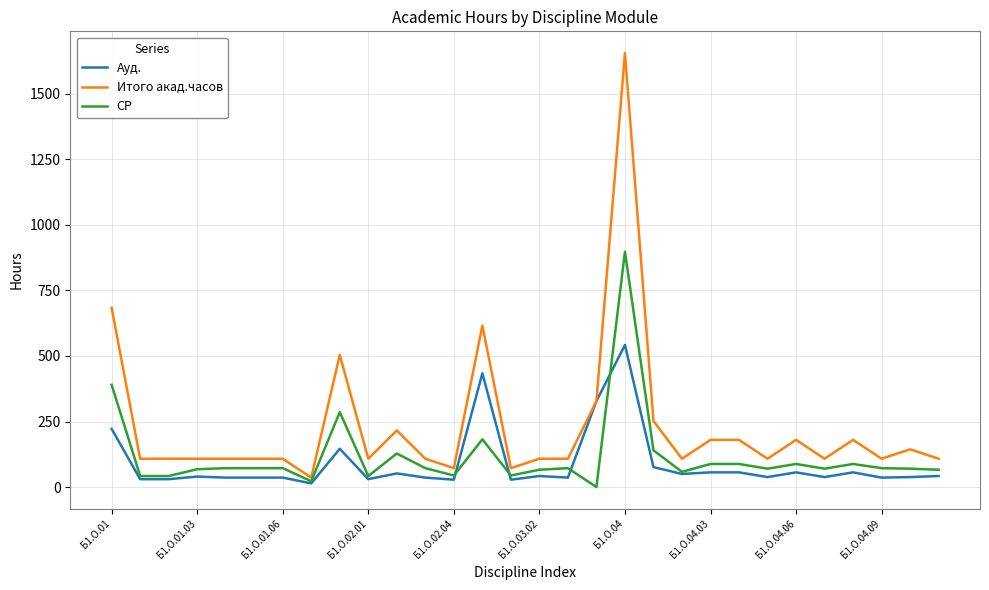

What is the difference between the second highest and second lowest values in the СР series?

368